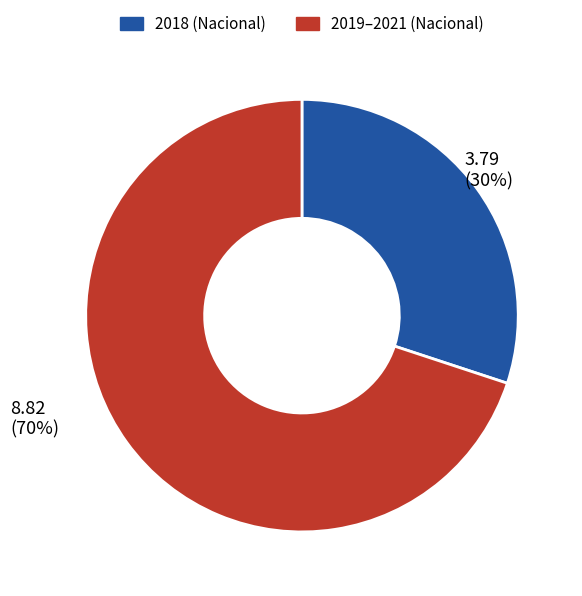

How many slices are in this pie chart?

2